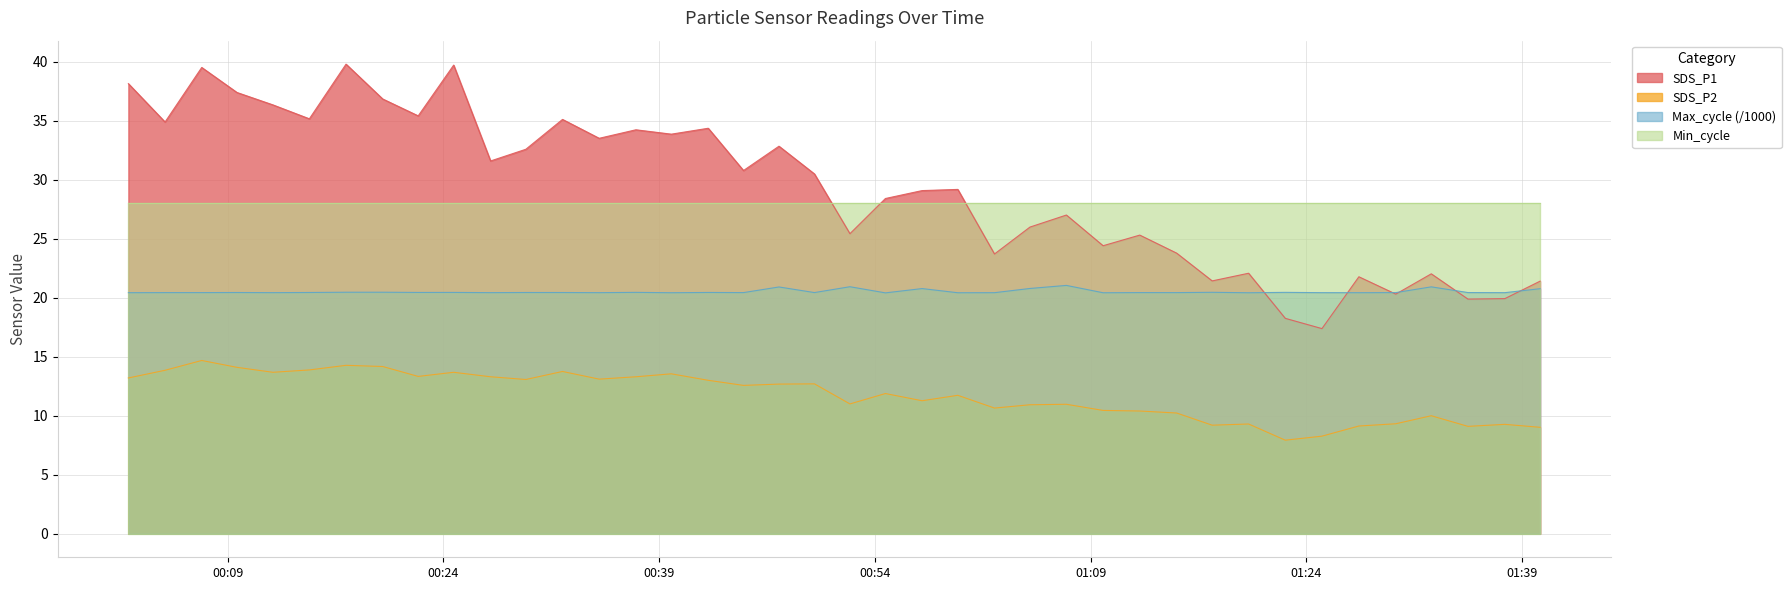

Which series changed the most between 2022/12/10 00:42:25 and 2022/12/10 00:47:20?

SDS_P1